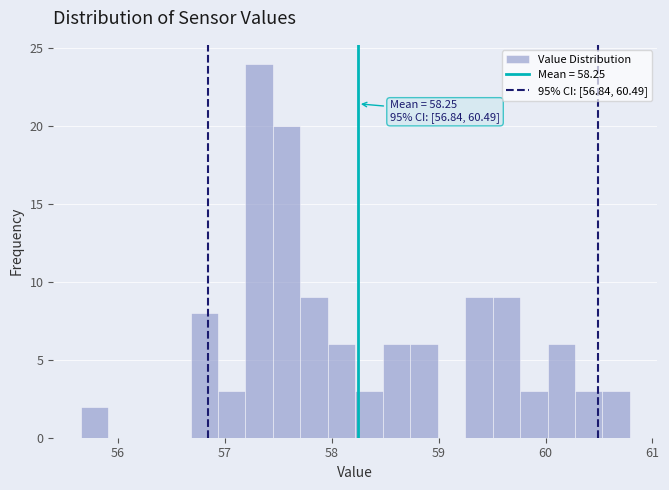

Read against the x-axis, roughly where is the centre of the tallest bar?

57.3